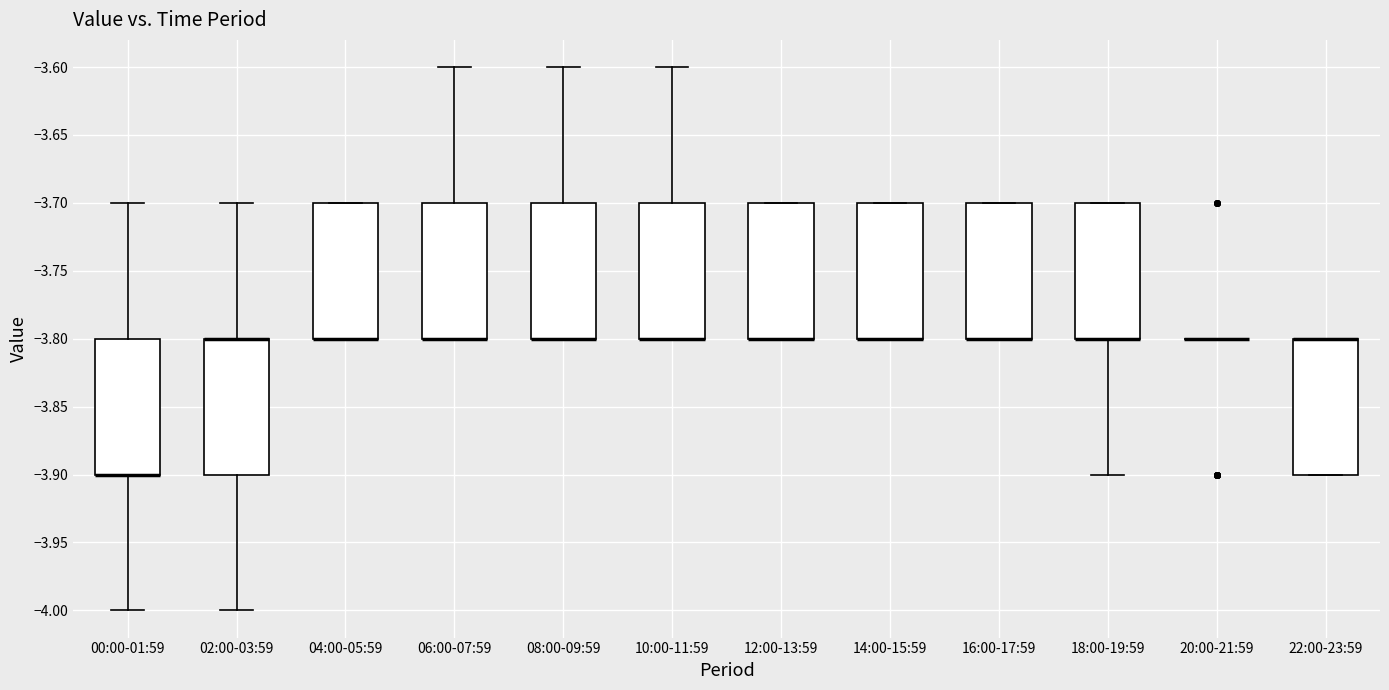

Reading left to right, transcribe this box plot: for each box, give where its median line is, the range the box spans, and where its two whiskers end, as read against the y-axis. The values are not printed on the chart, so give them approximately, as read against the axis.

00:00-01:59: median -3.9 (drawn on the box's lower edge), box -3.9 to -3.8, whiskers -4.0 to -3.7
02:00-03:59: median -3.8 (drawn on the box's upper edge), box -3.9 to -3.8, whiskers -4.0 to -3.7
04:00-05:59: median -3.8 (drawn on the box's lower edge), box -3.8 to -3.7, whiskers -3.8 to -3.7
06:00-07:59: median -3.8 (drawn on the box's lower edge), box -3.8 to -3.7, whiskers -3.8 to -3.6
08:00-09:59: median -3.8 (drawn on the box's lower edge), box -3.8 to -3.7, whiskers -3.8 to -3.6
10:00-11:59: median -3.8 (drawn on the box's lower edge), box -3.8 to -3.7, whiskers -3.8 to -3.6
12:00-13:59: median -3.8 (drawn on the box's lower edge), box -3.8 to -3.7, whiskers -3.8 to -3.7
14:00-15:59: median -3.8 (drawn on the box's lower edge), box -3.8 to -3.7, whiskers -3.8 to -3.7
16:00-17:59: median -3.8 (drawn on the box's lower edge), box -3.8 to -3.7, whiskers -3.8 to -3.7
18:00-19:59: median -3.8 (drawn on the box's lower edge), box -3.8 to -3.7, whiskers -3.9 to -3.7
20:00-21:59: box collapsed to a line at -3.8, whiskers -3.8 to -3.8
22:00-23:59: median -3.8 (drawn on the box's upper edge), box -3.9 to -3.8, whiskers -3.9 to -3.8